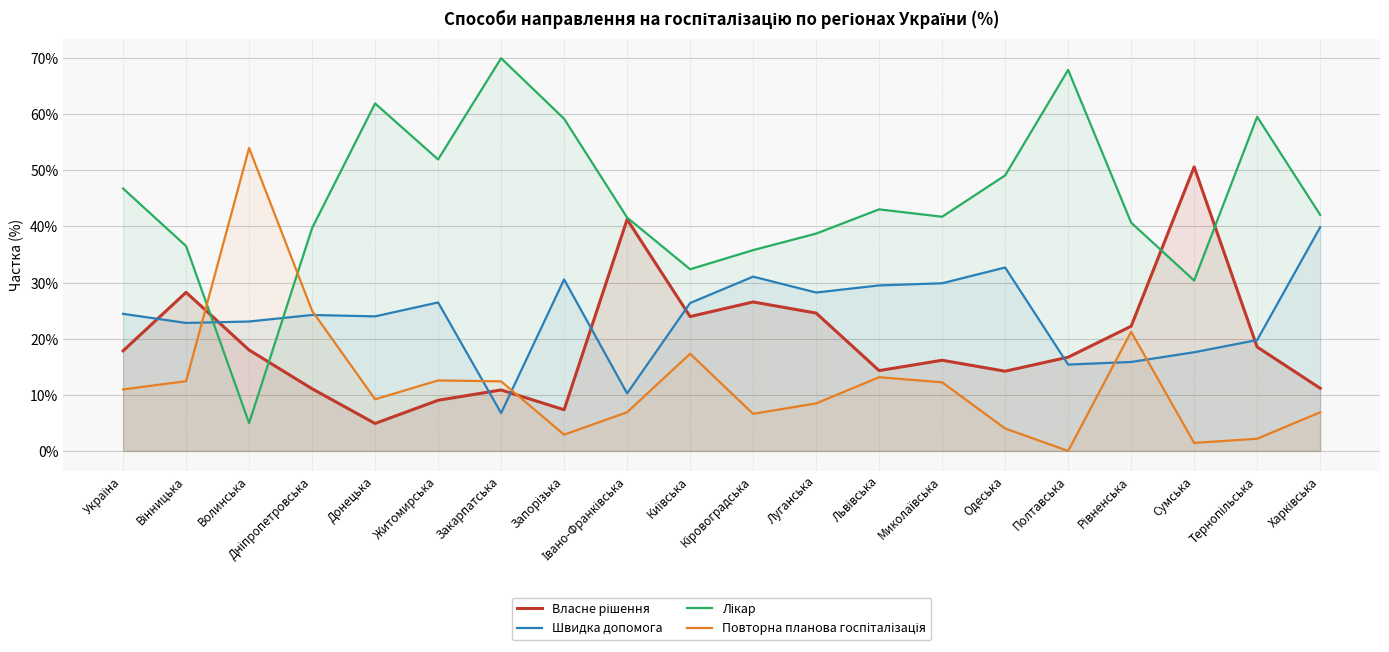

Count the number of data series in this chart.

4